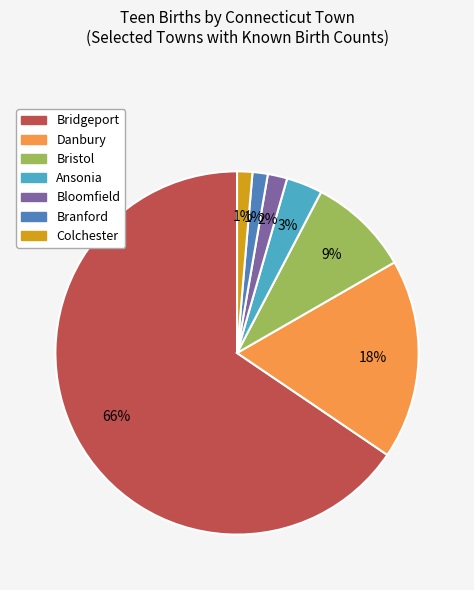

To the nearest percent, what percentage of the pie is Ansonia?

3%